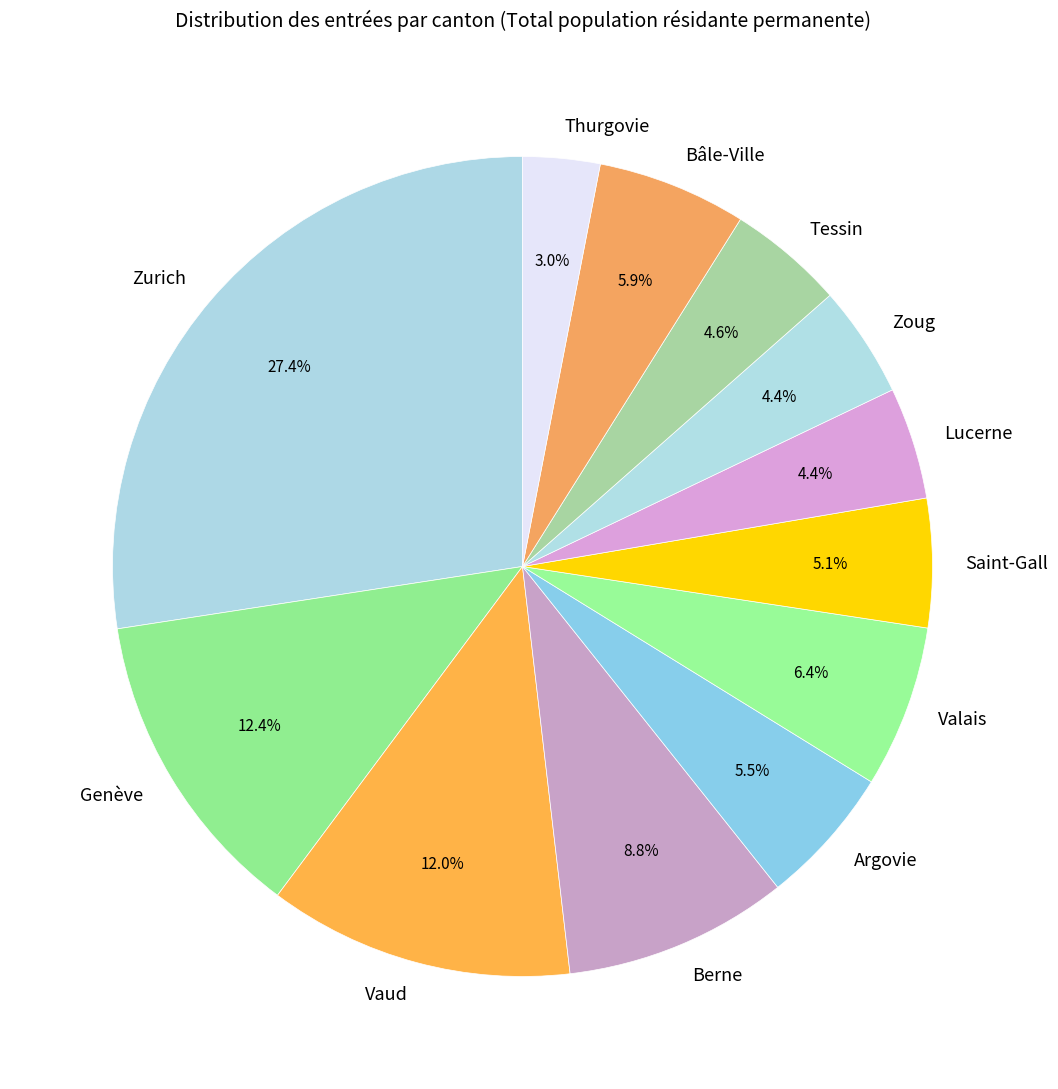

Does any single category account for the majority?

No